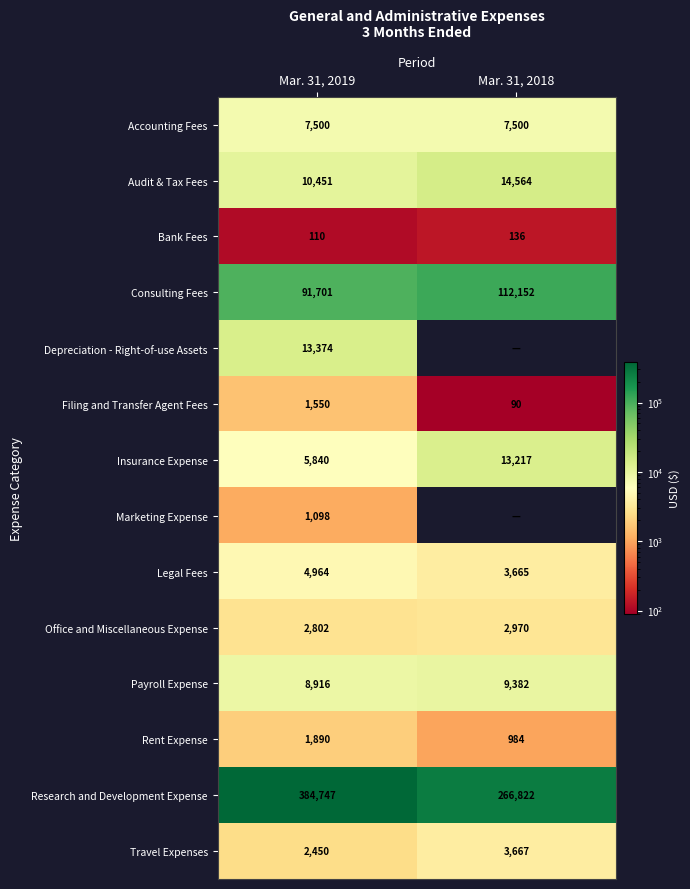

Read the Audit & Tax Fees value at Mar. 31, 2018.

14564